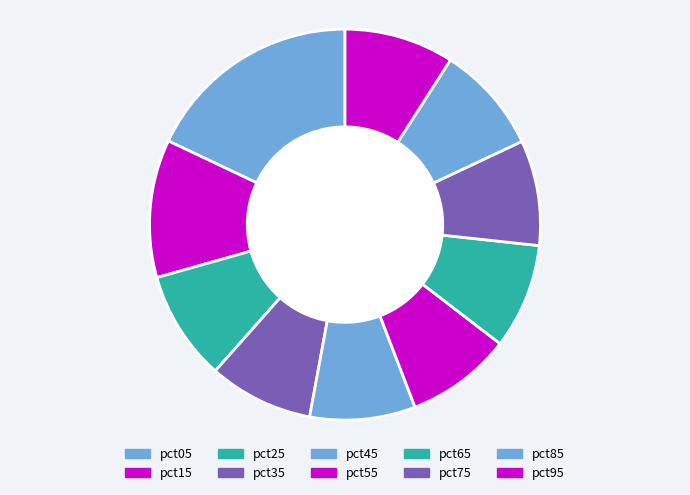

Which category has the smallest portion of the pie?

pct35